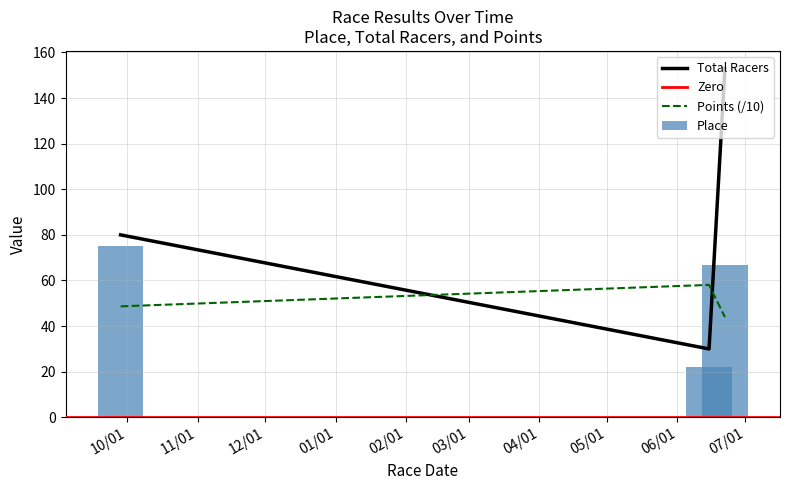

Count the Place values in the range 22 to 75.

3